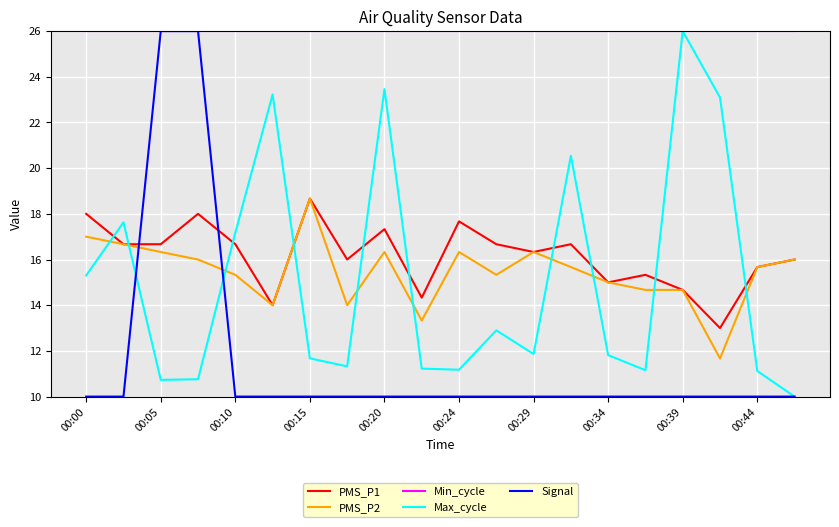

What is the minimum value for Min_cycle?

26.0